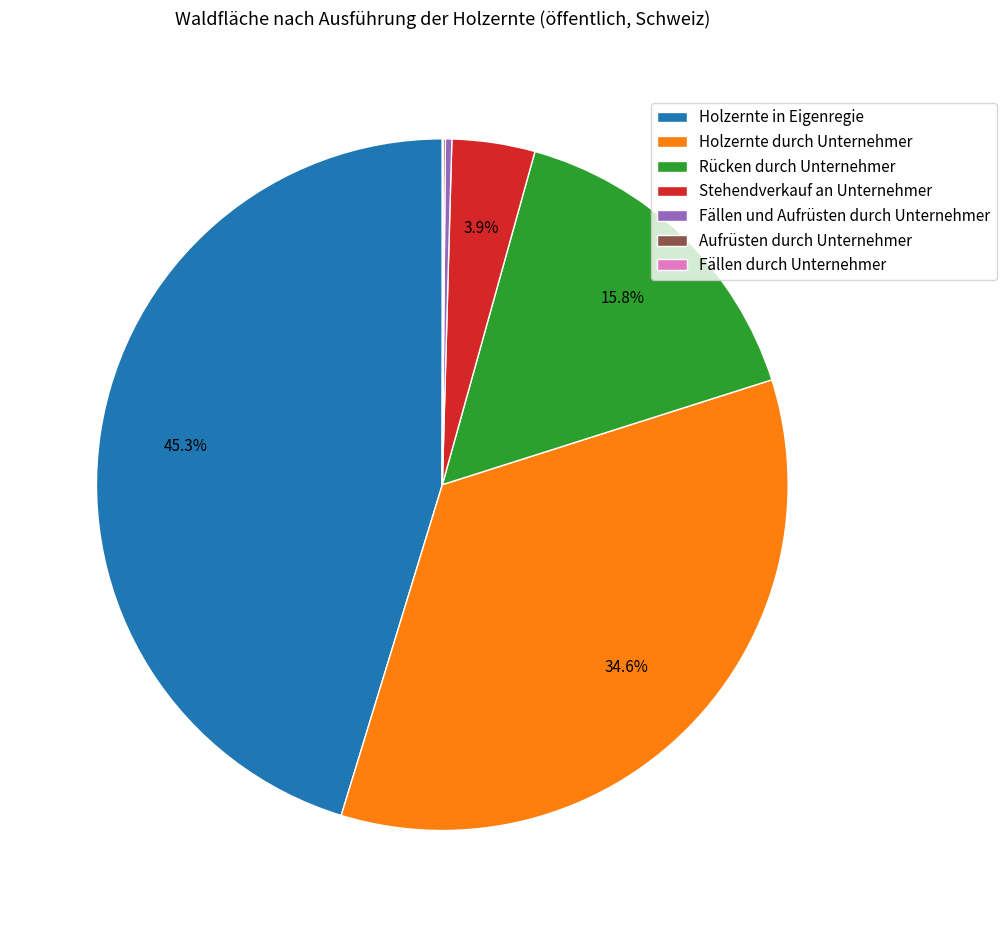

What is the largest slice in the pie chart?

Holzernte in Eigenregie